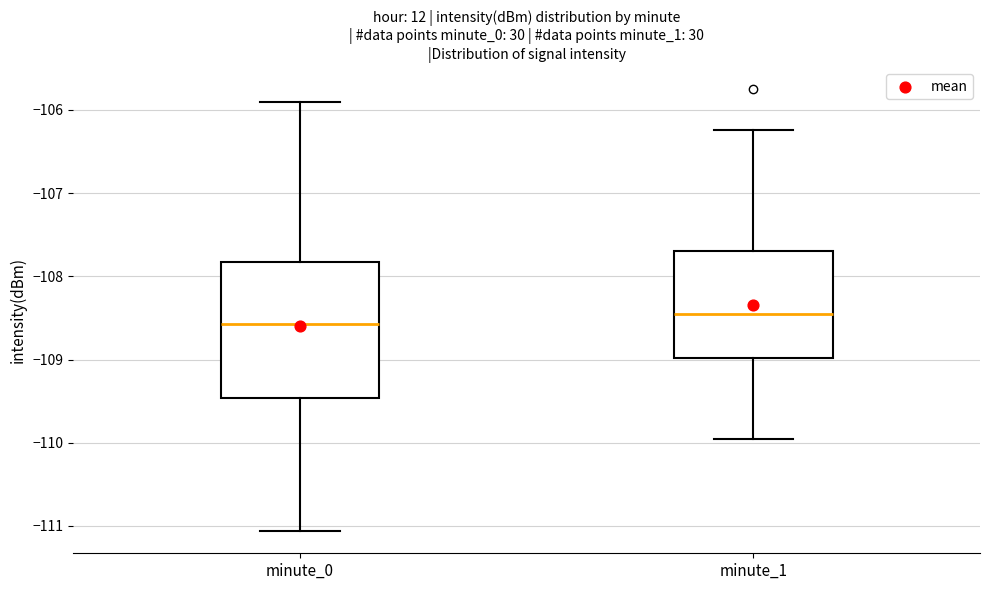

Which box is the tallest, from its lower edge to its upper edge?

minute_0